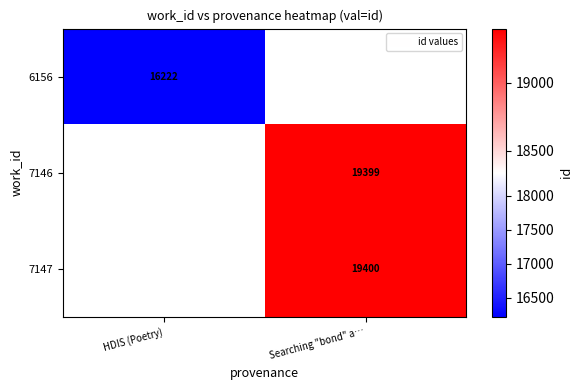

The value of 7146 at Searching "bond" a… is 25546. True or false?

False